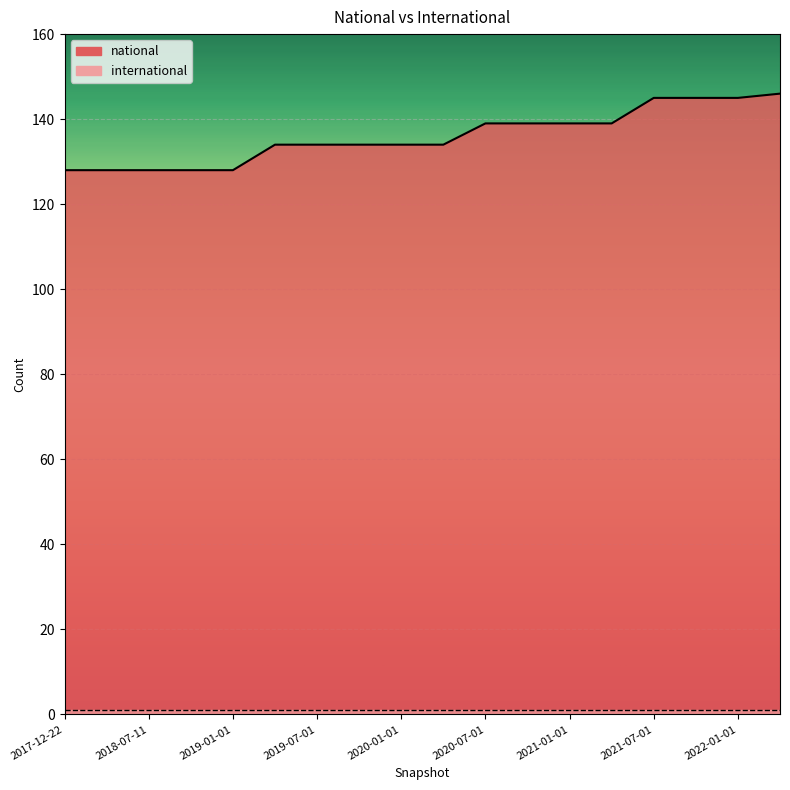

Count the number of categories in the chart.

18